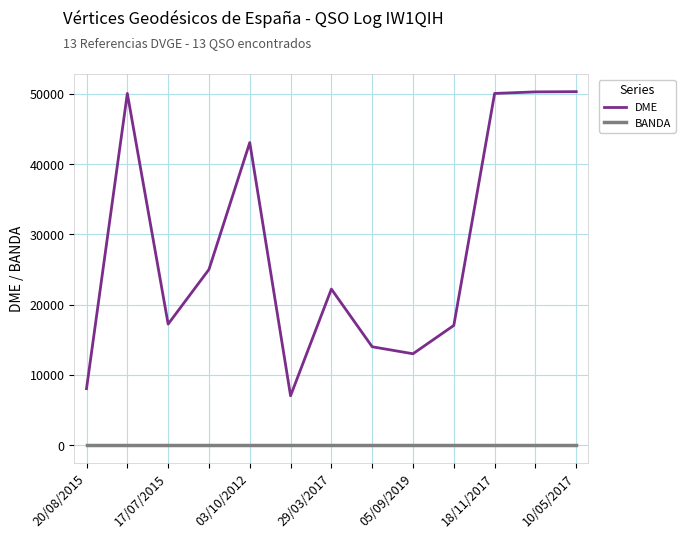

Rank the series by their average value, from lowest to highest.

BANDA, DME